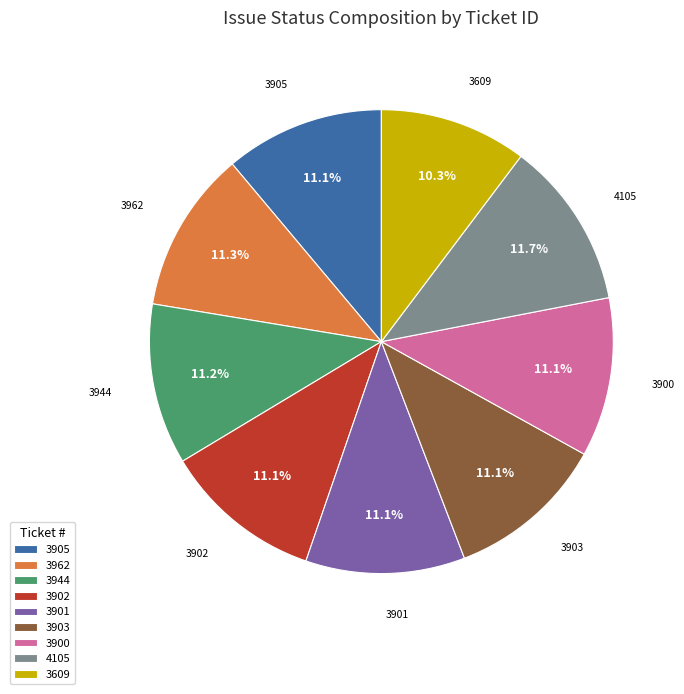

What percentage do 3901 and 3903 together represent?

22.2%